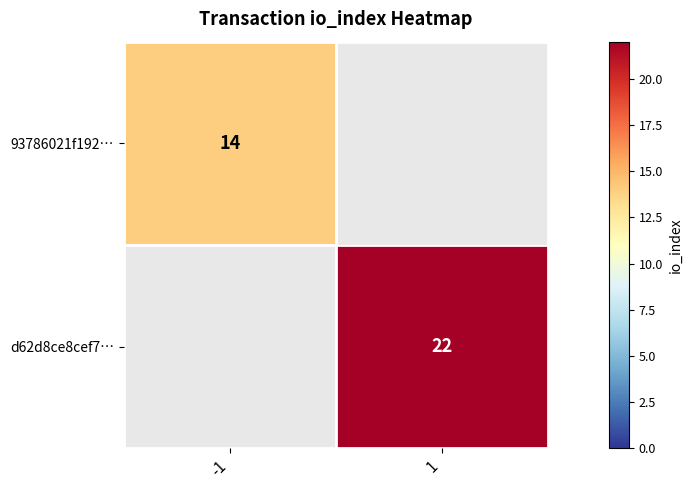

The value of d62d8ce8cef7… at 1 is 22. True or false?

True